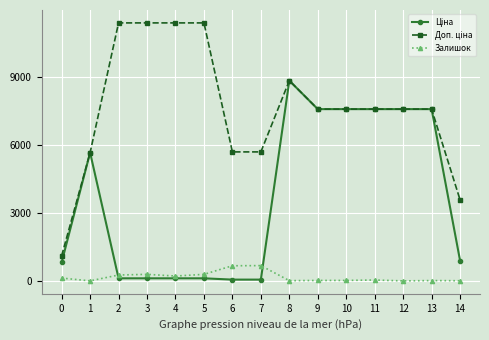

At how many categories does at least one series exceed 10227?

4